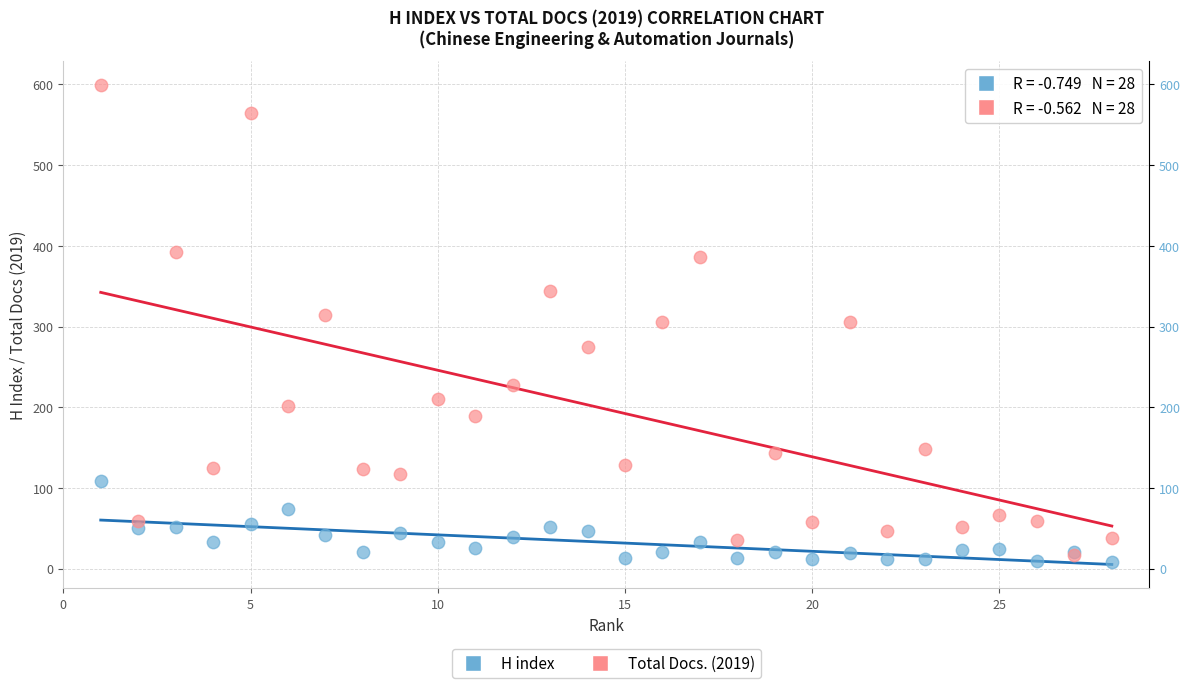

Which series has the largest Y range (max minus min)?

Total Docs. (2019)